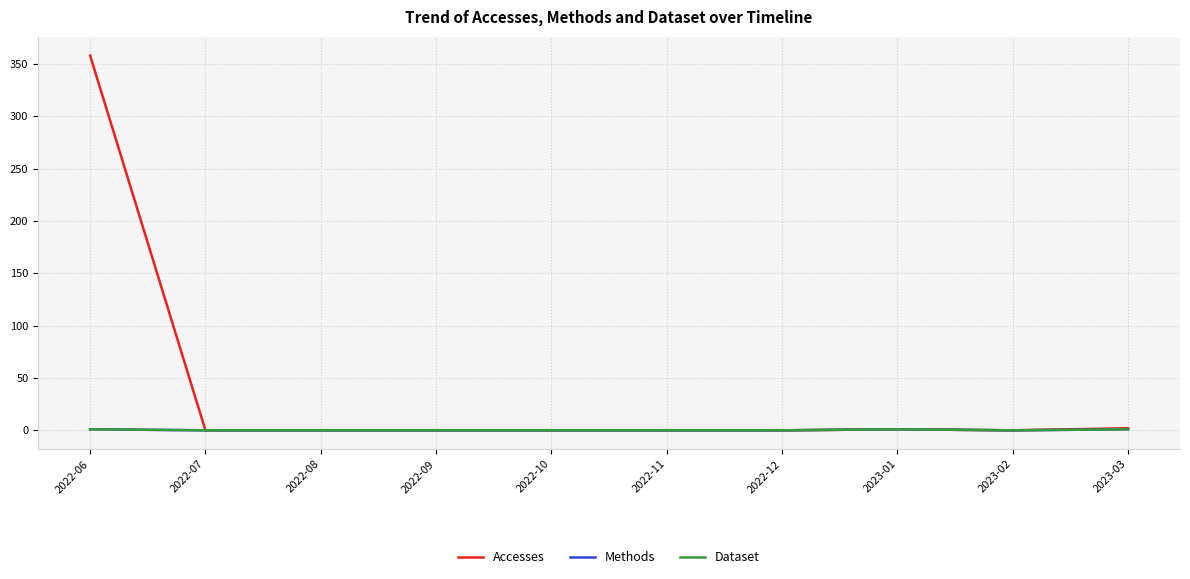

What position from the left is 2022-08?

3